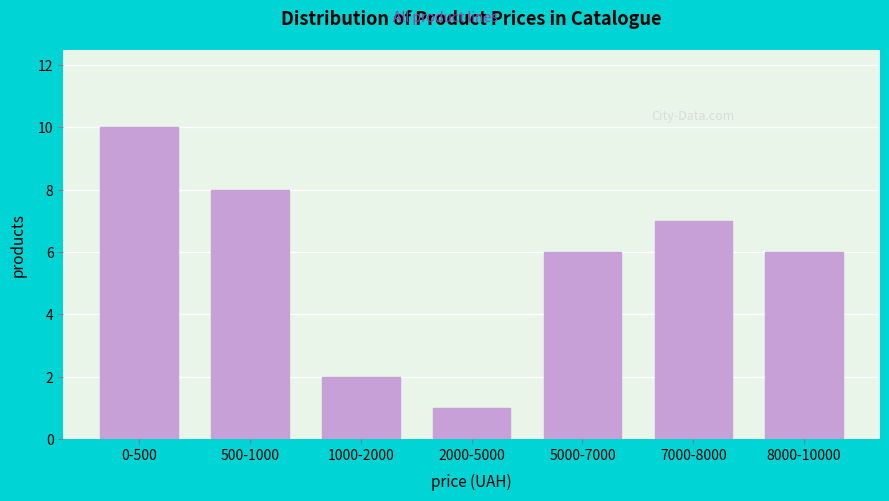

Reading right to left, transcribe all the data shown in this chart.

6	7	6	1	2	8	10